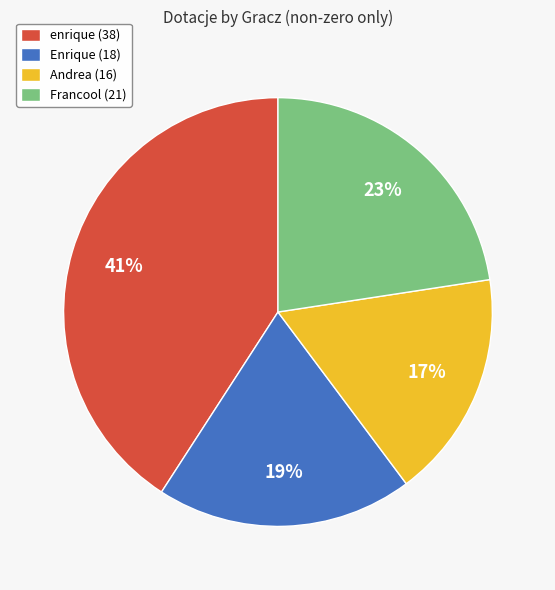

To the nearest percent, what percentage of the pie is Francool?

23%